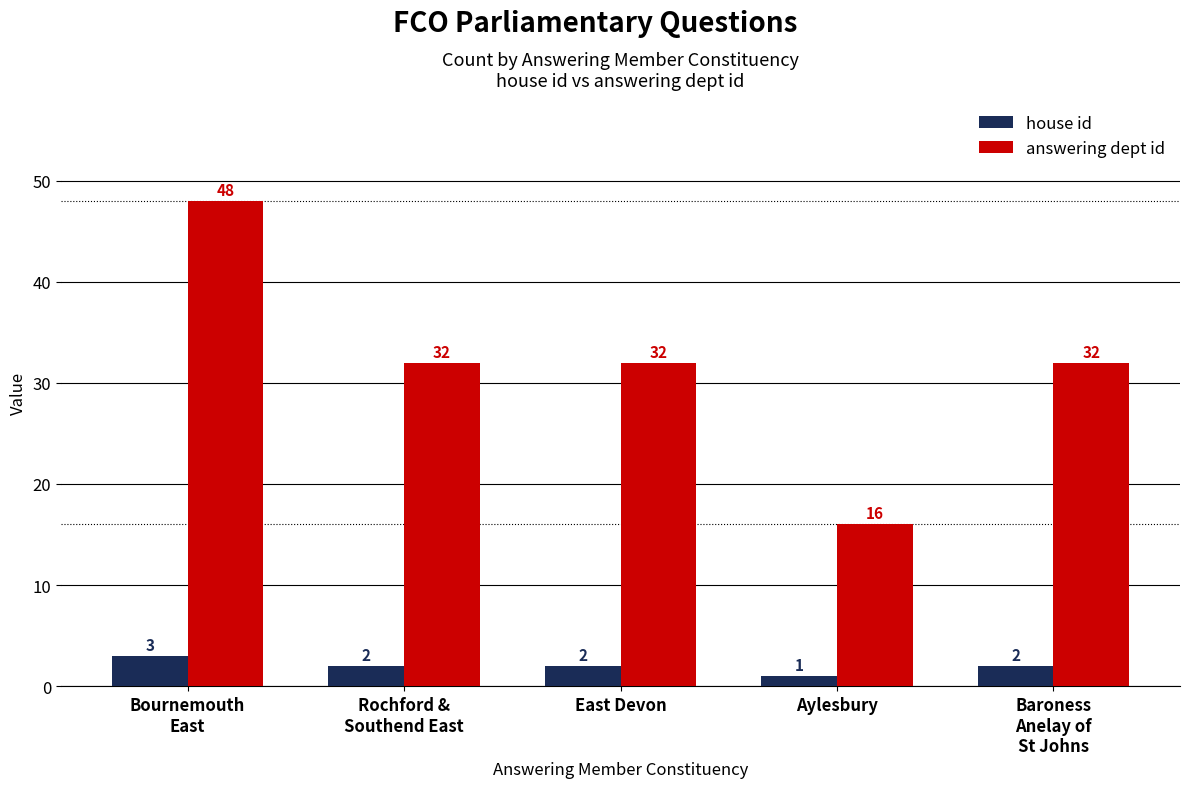

At Baroness
Anelay of
St Johns, list the series in order from smallest to largest.

house id, answering dept id